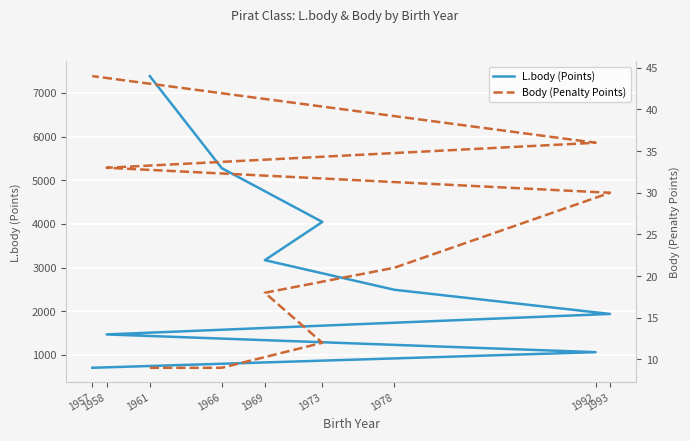

List the series in order of their peak value, lowest first.

Body (Penalty Points), L.body (Points)